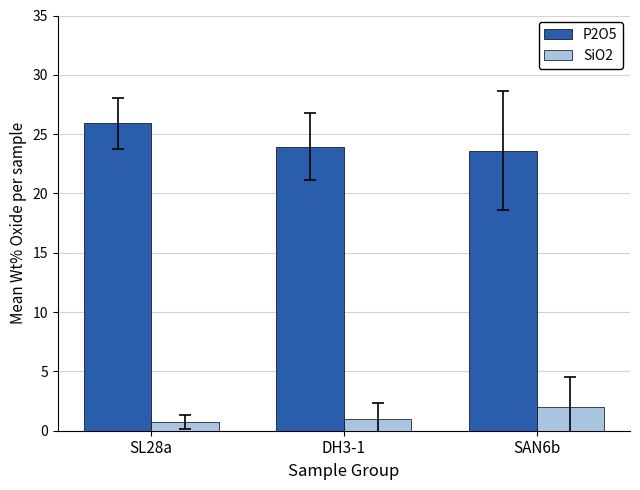

Does the chart contain any negative values?

No